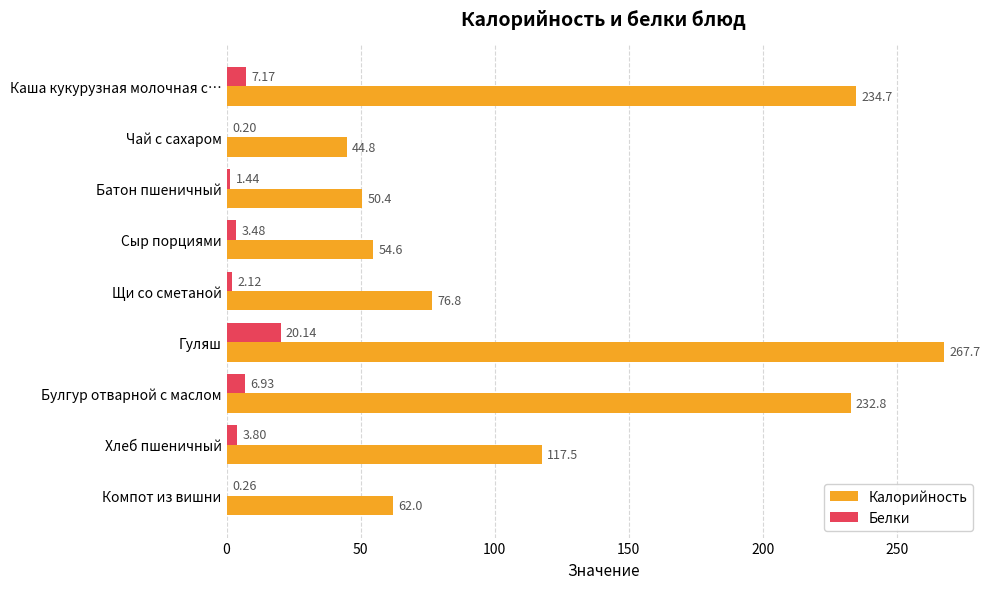

Where is Калорийность nearest to the value 156?

Хлеб пшеничный